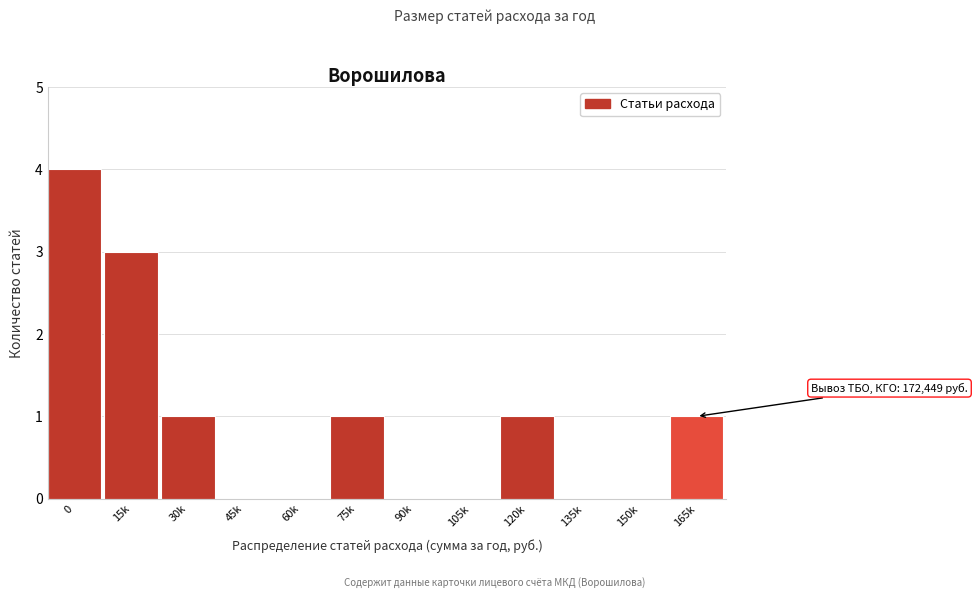

Reading left to right, list all the values displayed in this chart.

0=4	15k=3	30k=1	45k=0	60k=0	75k=1	90k=0	105k=0	120k=1	135k=0	150k=0	165k=1